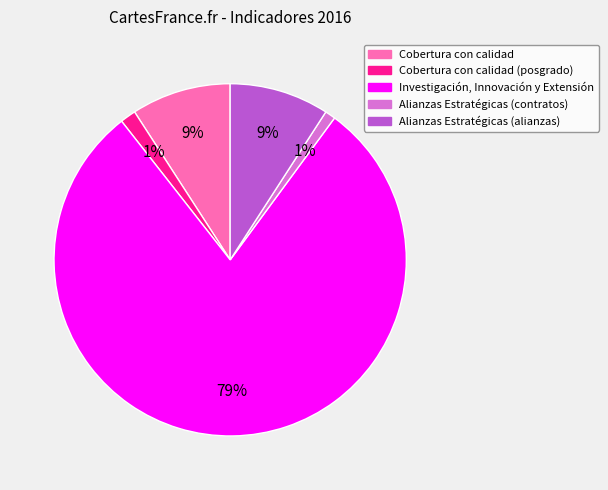

How many slices are in this pie chart?

5